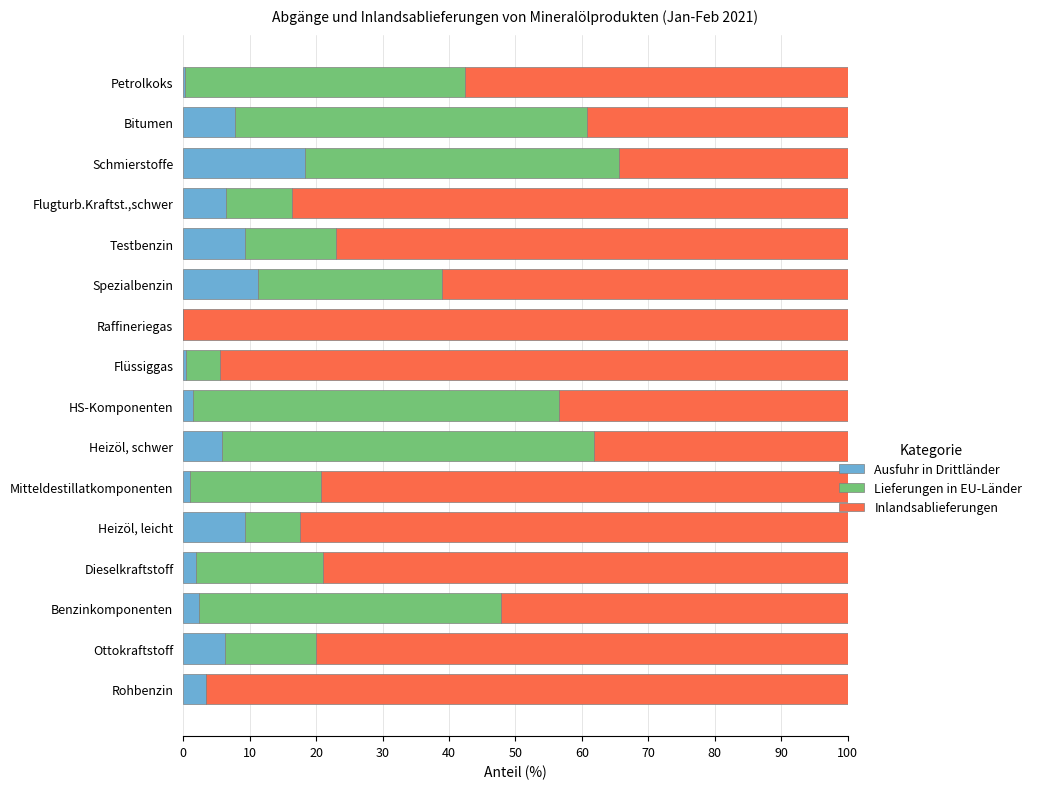

What is the sum of the Ausfuhr in Drittländer values at Schmierstoffe and Raffineriegas?

18.4